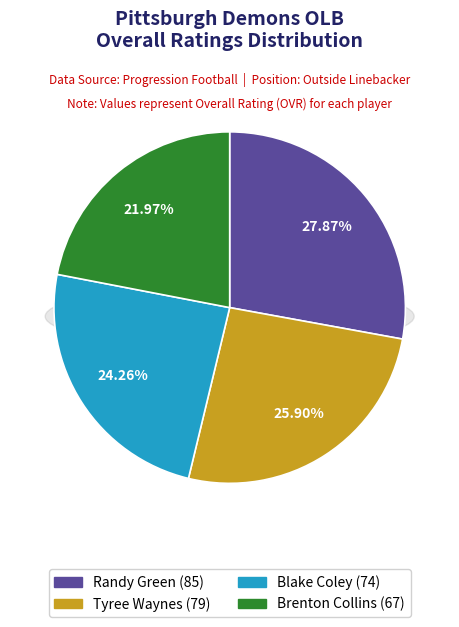

What percentage do Brenton Collins and Tyree Waynes together represent?

47.9%